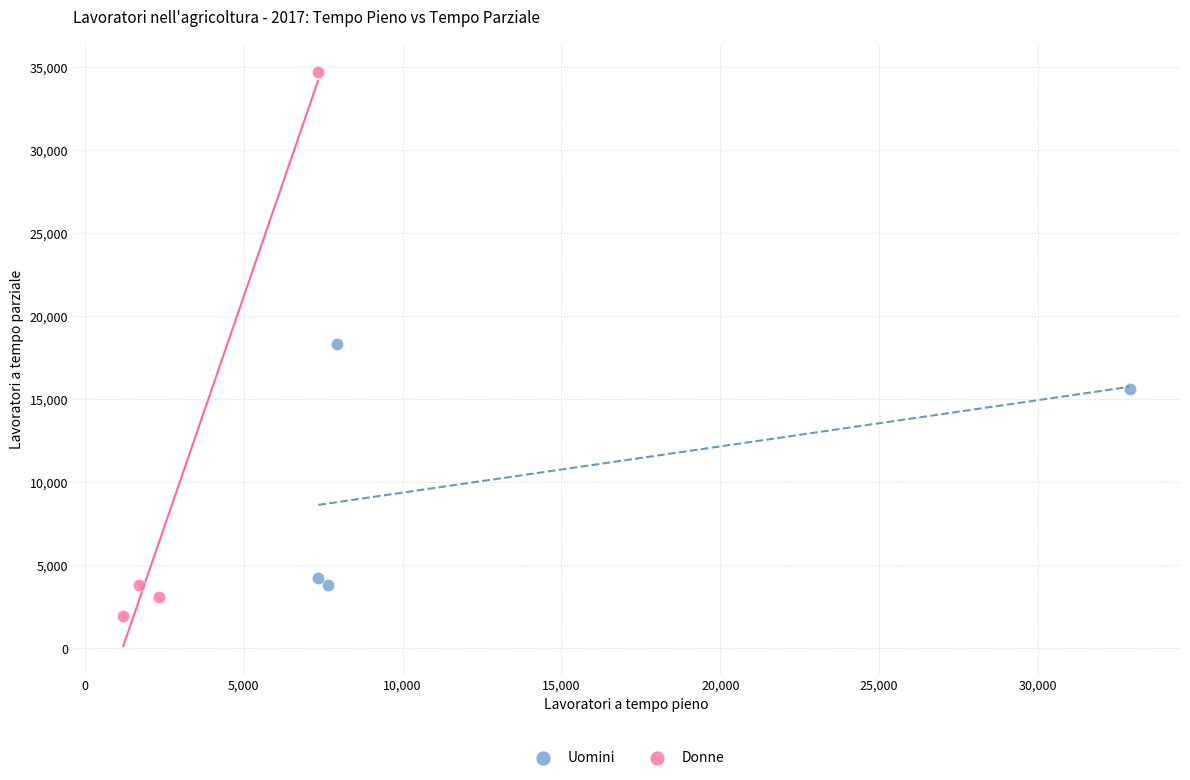

Which series contains the lowest Y value?

Donne